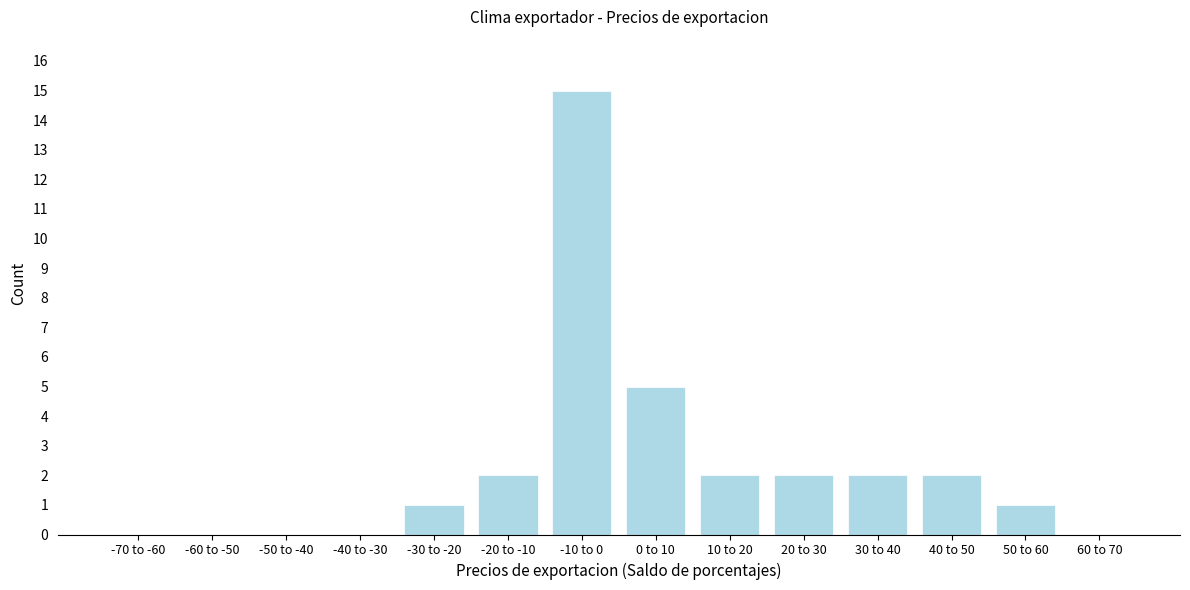

Reading left to right, list all the values displayed in this chart.

-70 to -60=0	-60 to -50=0	-50 to -40=0	-40 to -30=0	-30 to -20=1	-20 to -10=2	-10 to 0=15	0 to 10=5	10 to 20=2	20 to 30=2	30 to 40=2	40 to 50=2	50 to 60=1	60 to 70=0